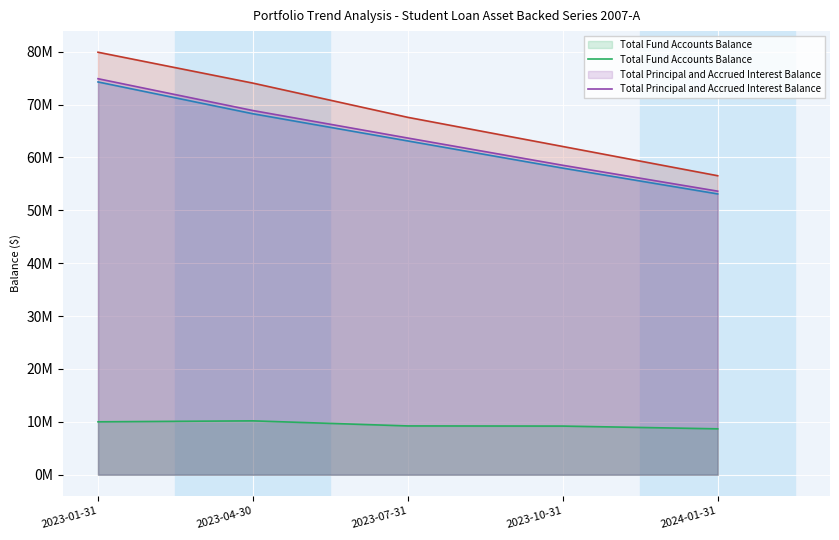

Does the chart display data point markers on the line(s)?

No